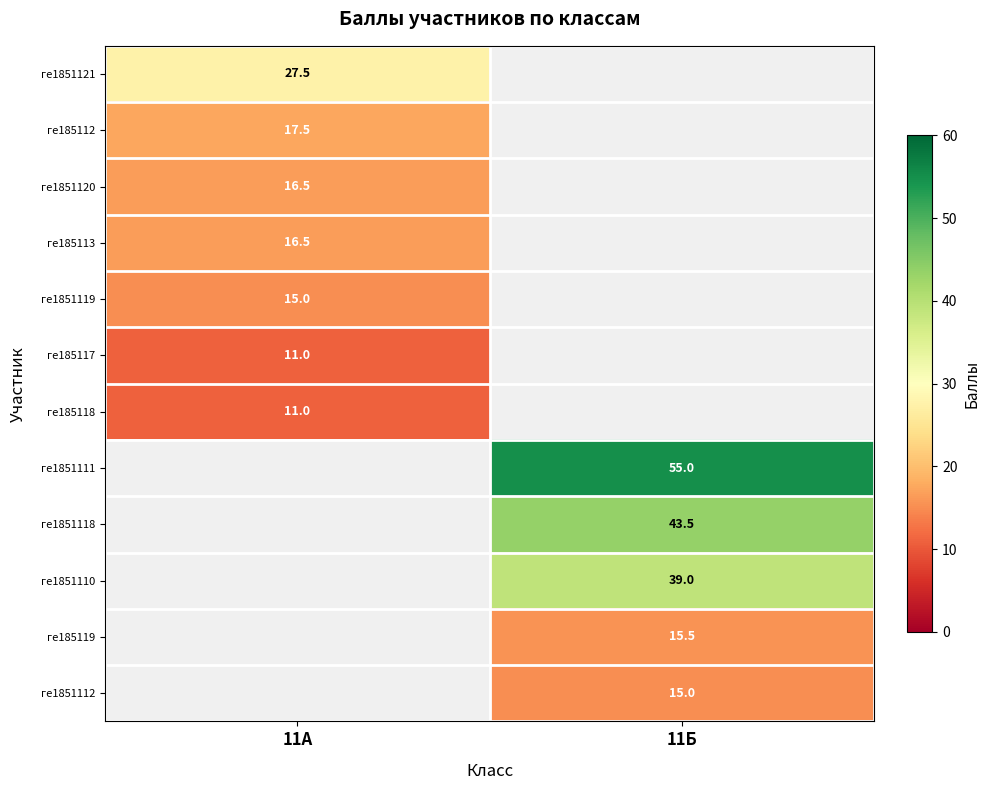

Is it true that ге1851111 equals 55.0 at 11Б?

True